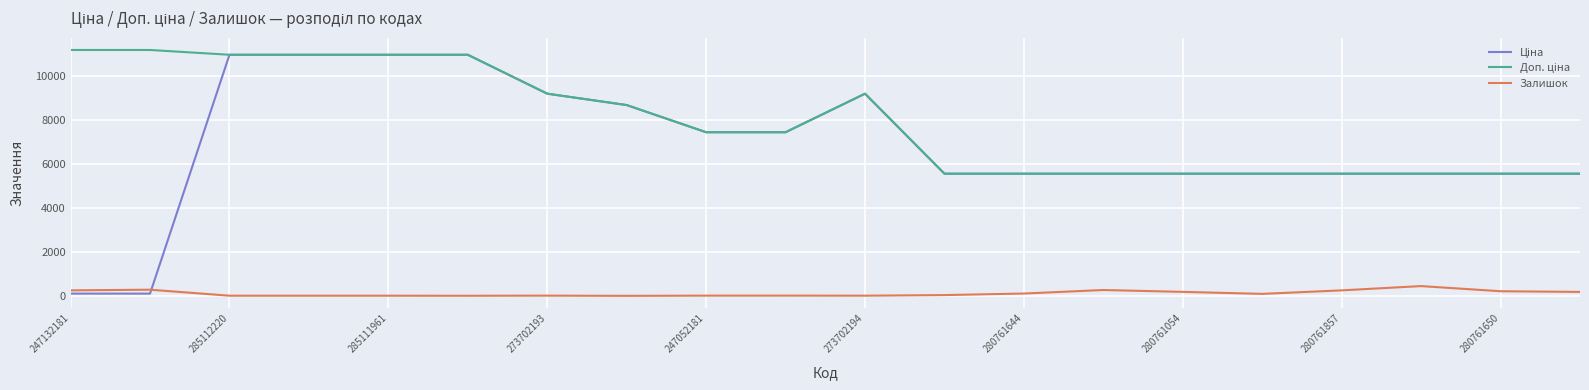

What is the highest value of the Залишок series?

454.0